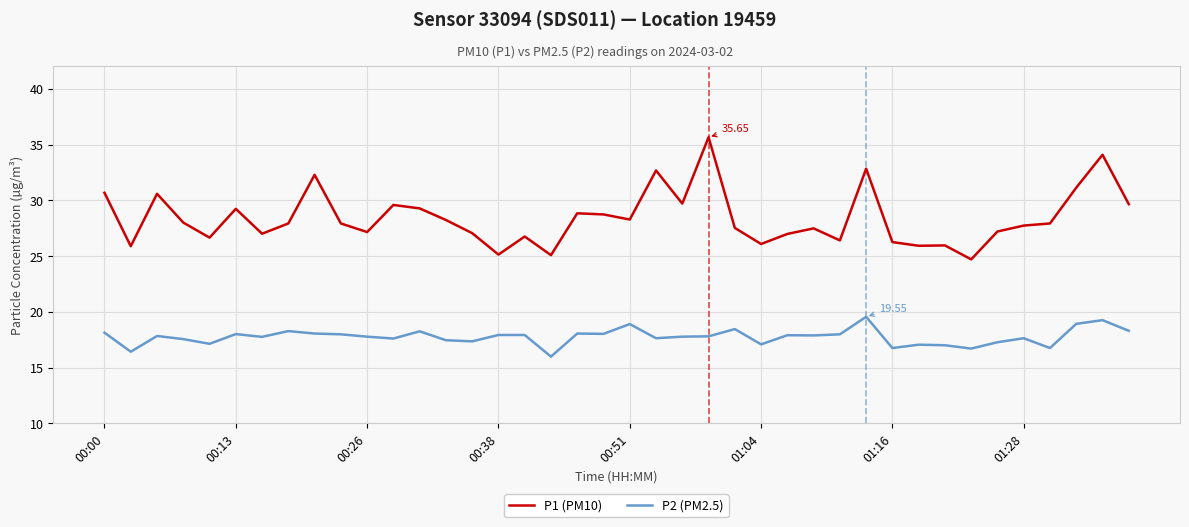

Which series has the largest range (max minus min)?

P1 (PM10)